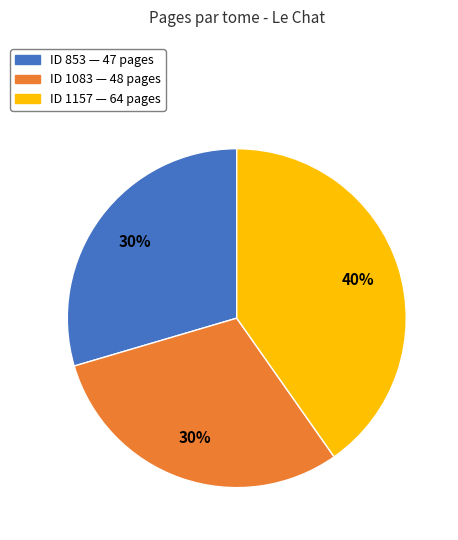

The ID 1083 — 48 pages slice represents 30% of the pie. True or false?

True